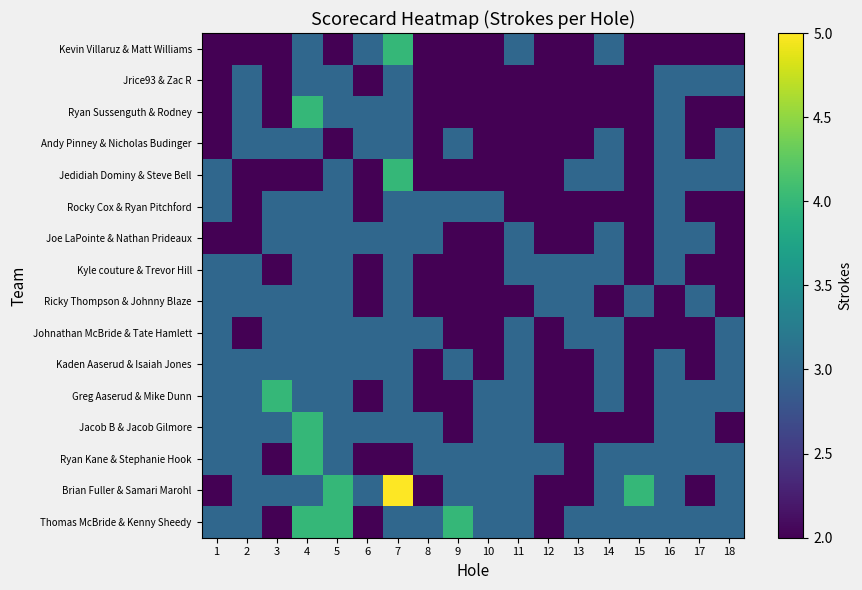

Count the number of data series in this chart.

16